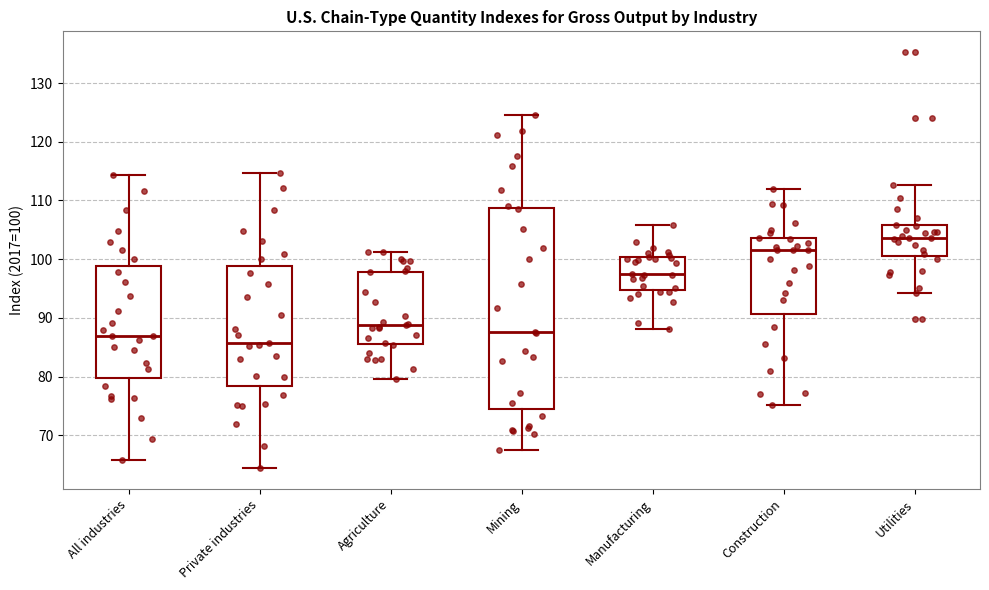

Which box's median line is the lowest?

Private industries